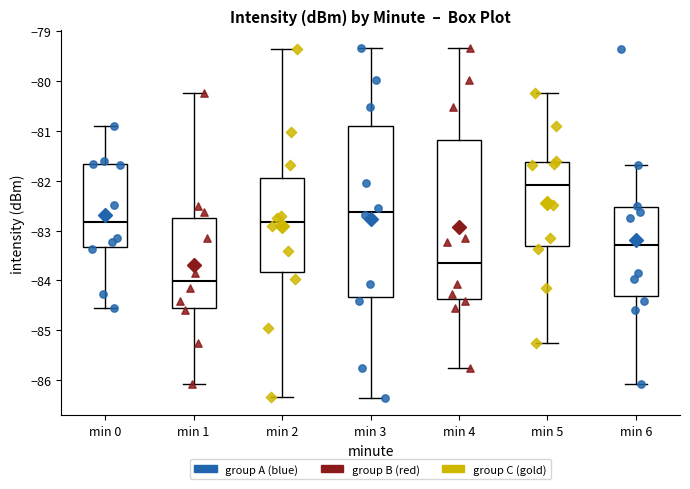

Reading left to right, transcribe this box plot: for each box, give where its median line is, the range the box spans, and where its two whiskers end, as read against the y-axis. The values are not printed on the chart, so give them approximately, as read against the axis.

min 0: median -82.8, box -83.3 to -81.7, whiskers -84.5 to -80.9
min 1: median -84.0, box -84.5 to -82.7, whiskers -86.1 to -80.2
min 2: median -82.8, box -83.8 to -81.9, whiskers -86.3 to -79.3
min 3: median -82.6, box -84.3 to -80.9, whiskers -86.4 to -79.3
min 4: median -83.7, box -84.4 to -81.2, whiskers -85.8 to -79.3
min 5: median -82.1, box -83.3 to -81.6, whiskers -85.2 to -80.2
min 6: median -83.3, box -84.3 to -82.5, whiskers -86.1 to -81.7